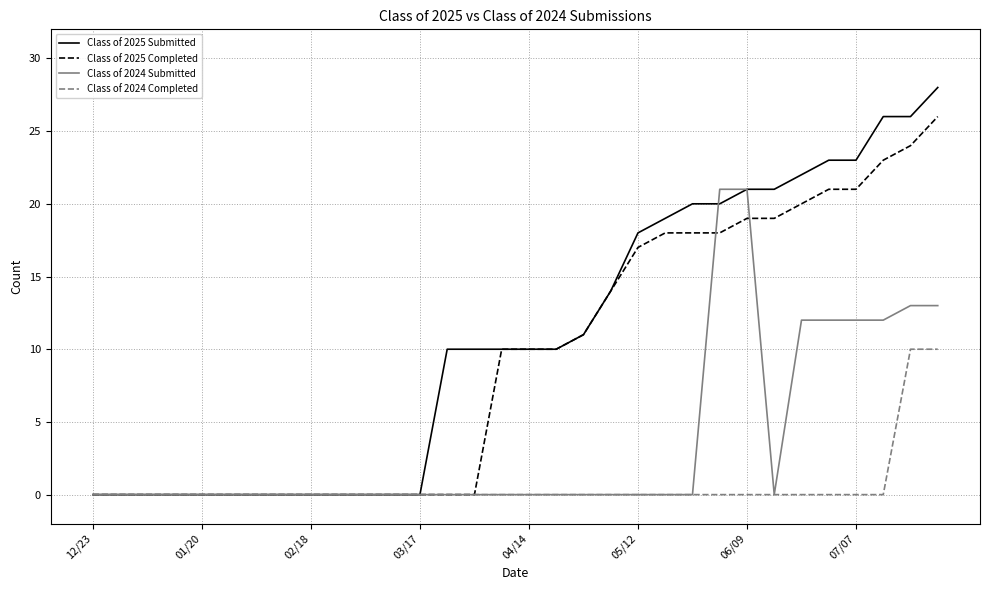

Count the number of data series in this chart.

4